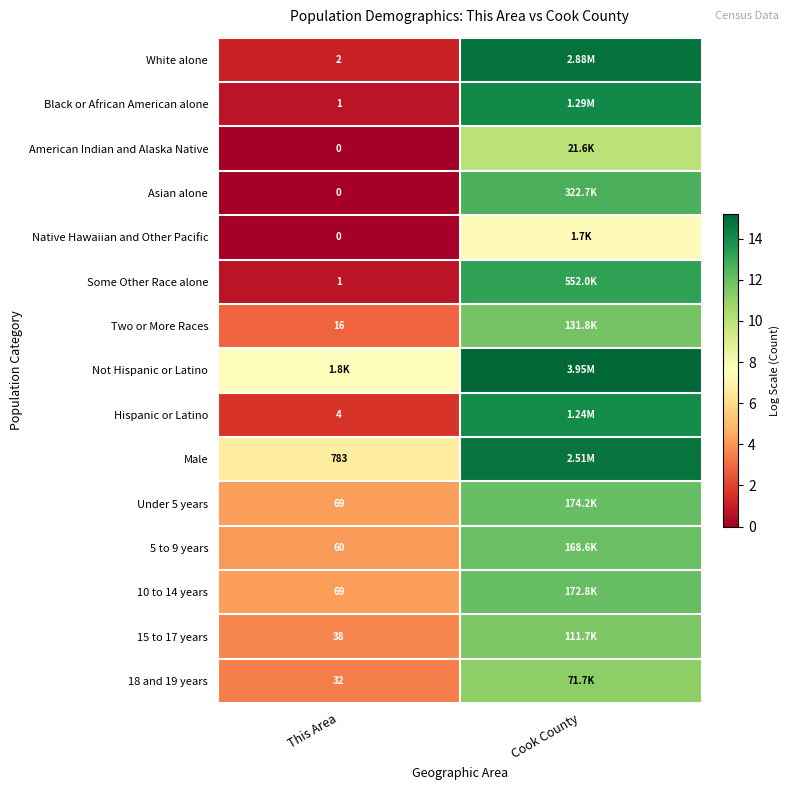

What is the maximum value shown in the chart?

15.2